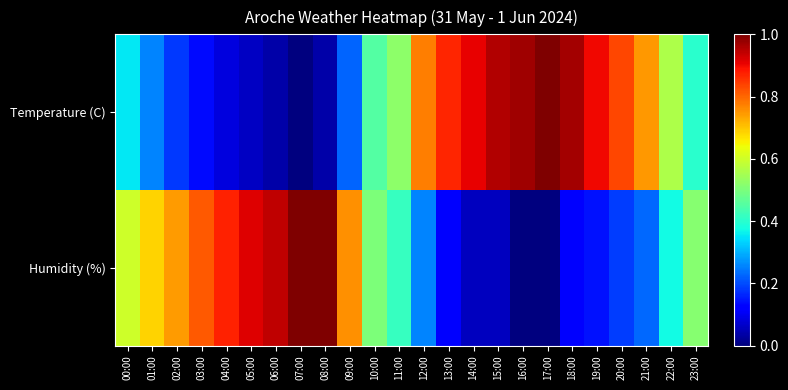

How many data points does each series have?

24